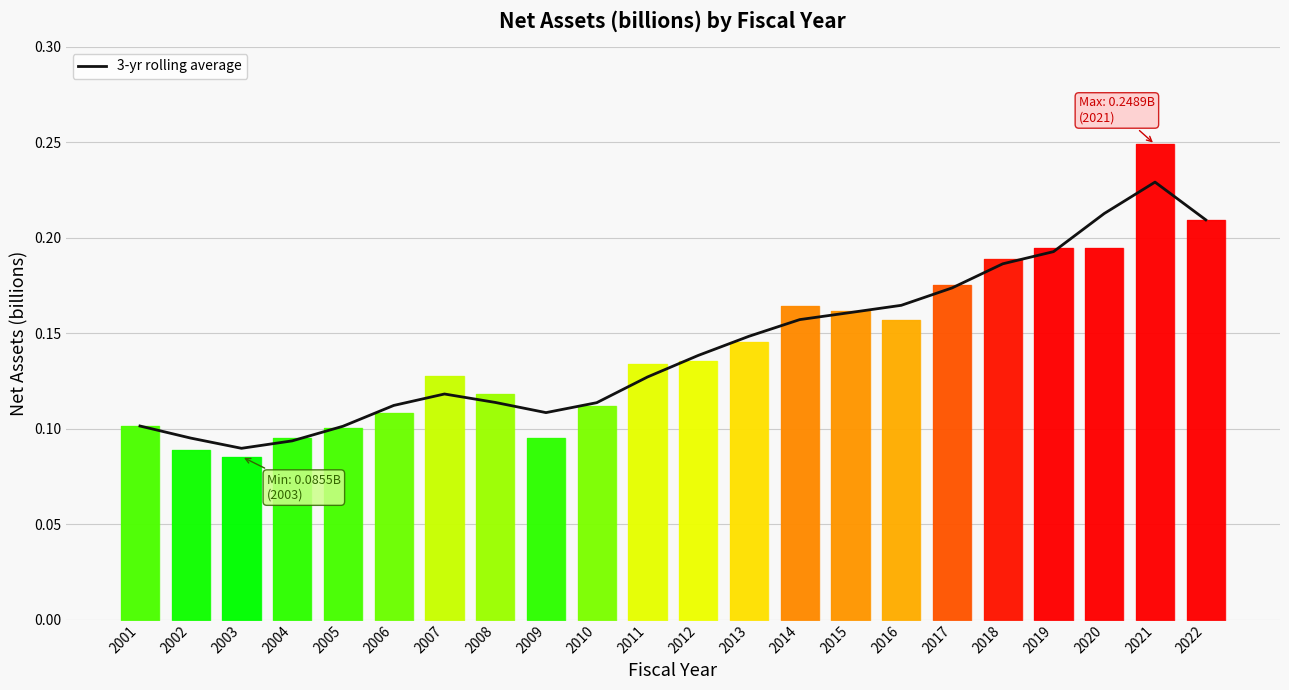

Reading left to right, extract all data points from this chart.

2001=0.1	2002=0.1	2003=0.1	2004=0.1	2005=0.1	2006=0.1	2007=0.1	2008=0.1	2009=0.1	2010=0.1	2011=0.1	2012=0.1	2013=0.1	2014=0.2	2015=0.2	2016=0.2	2017=0.2	2018=0.2	2019=0.2	2020=0.2	2021=0.2	2022=0.2